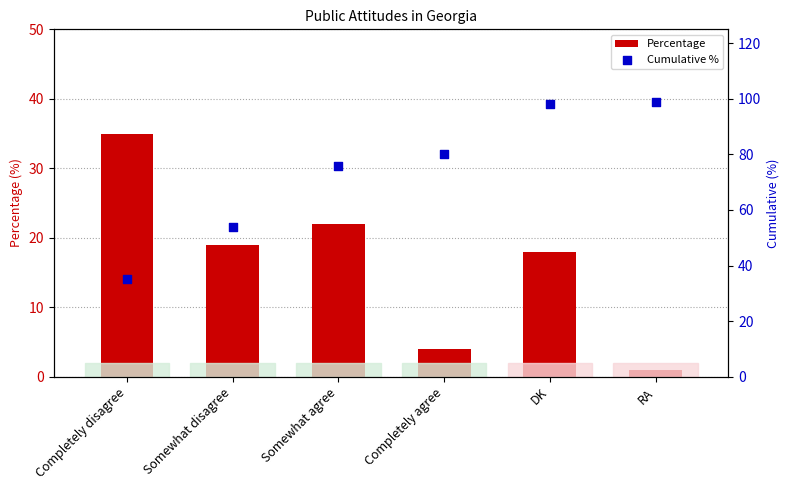

What is the total value across all series at Somewhat disagree?

73